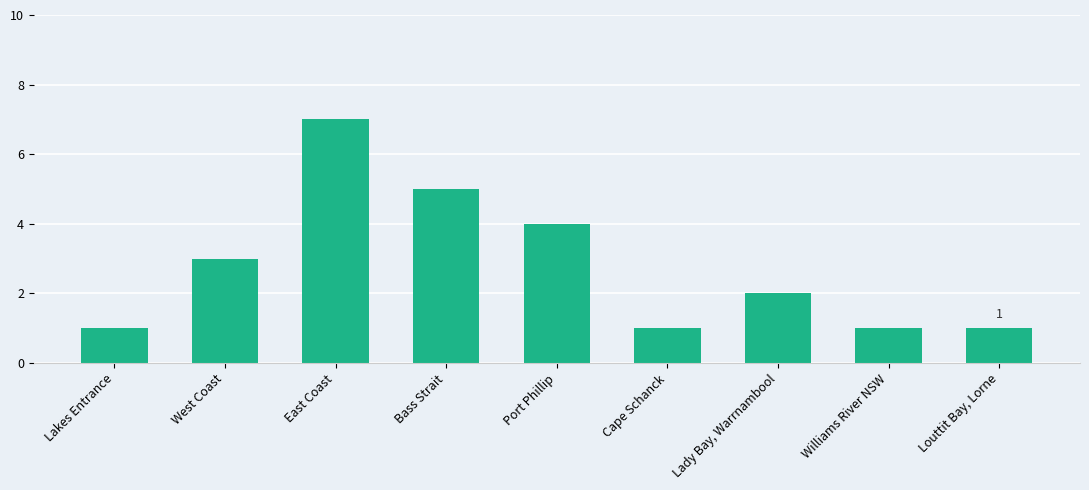

At which label does the data first exceed 2?

West Coast